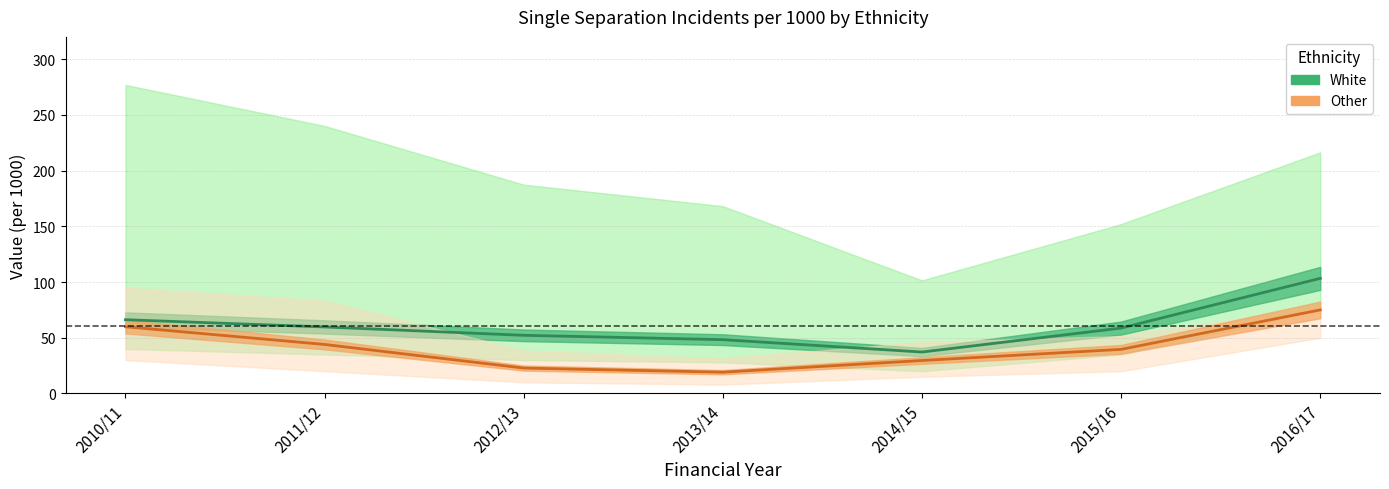

What is the label of the 7th point from the left?

2016/17